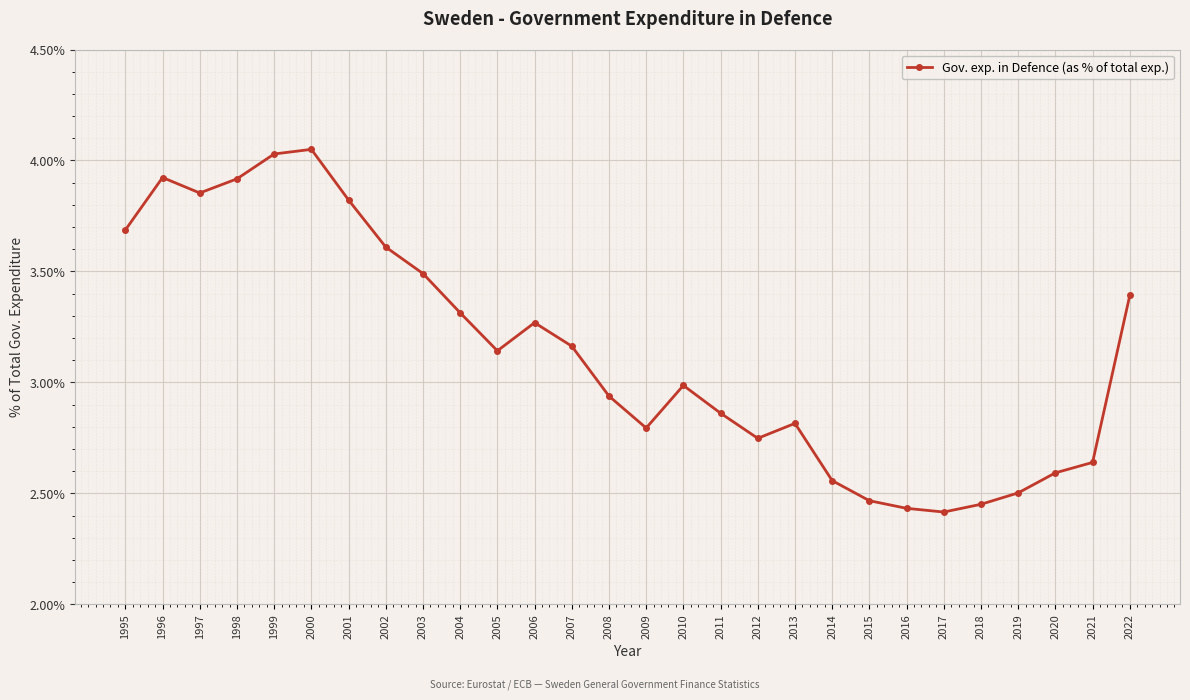

What is the difference between the maximum and minimum values?

1.6